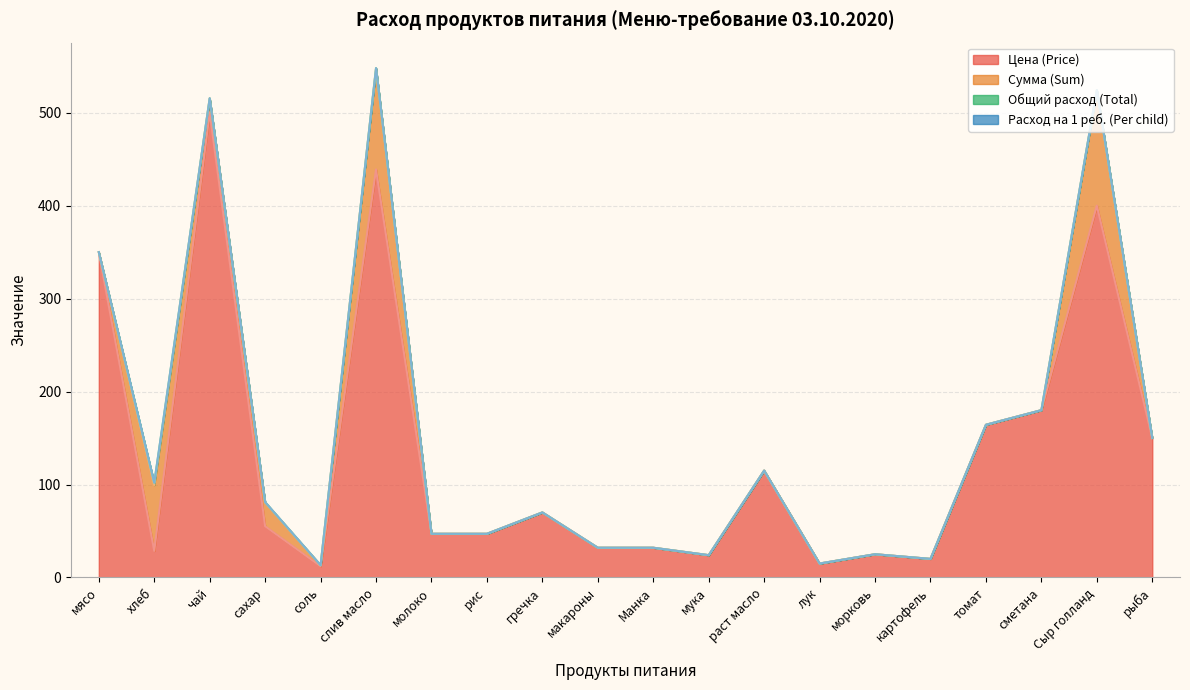

How many lines are shown in the chart?

4